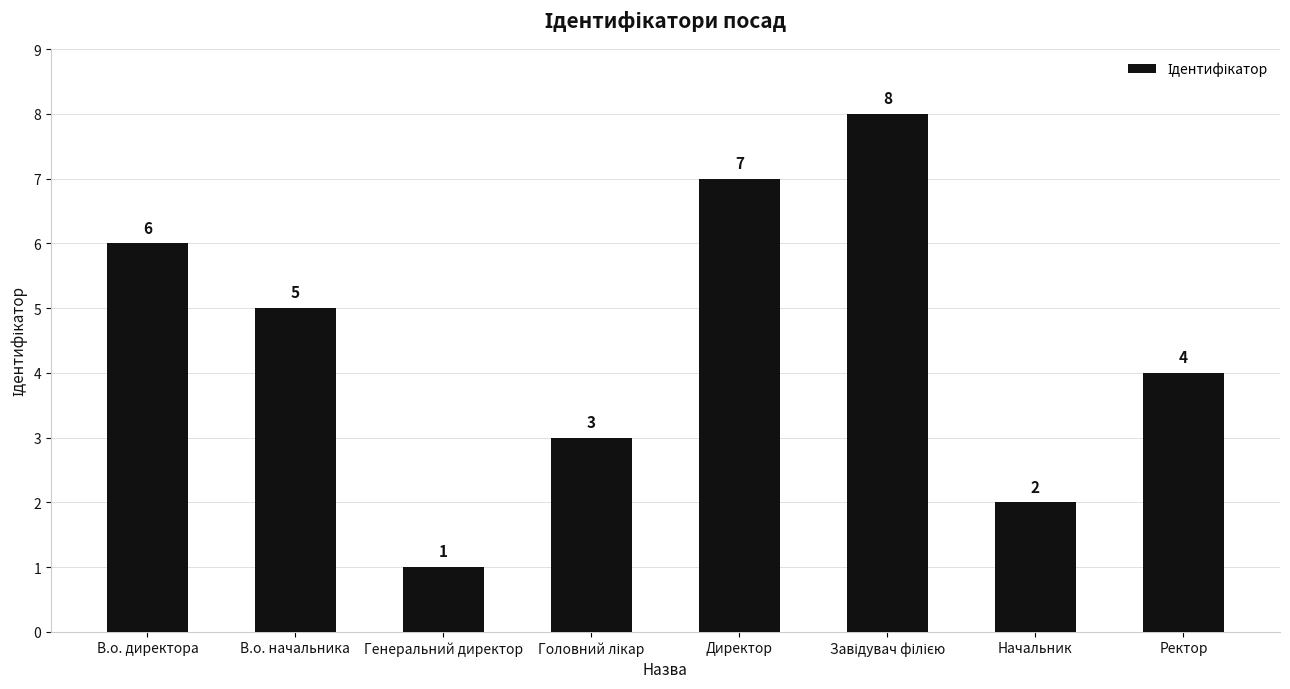

What is the difference between the values at Начальник and Директор?

5